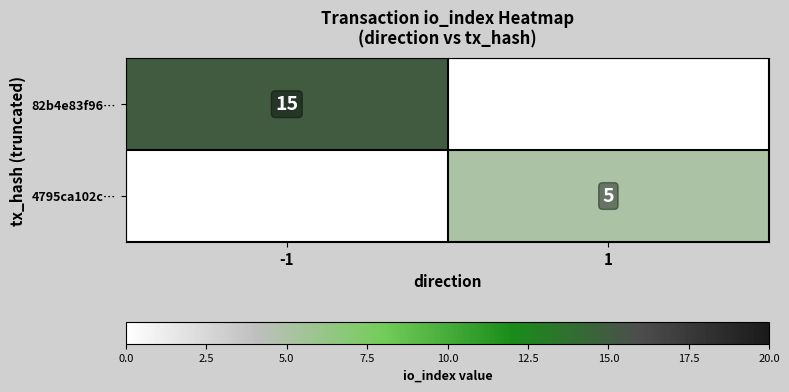

Is it true that 82b4e83f96… equals 15 at -1?

True